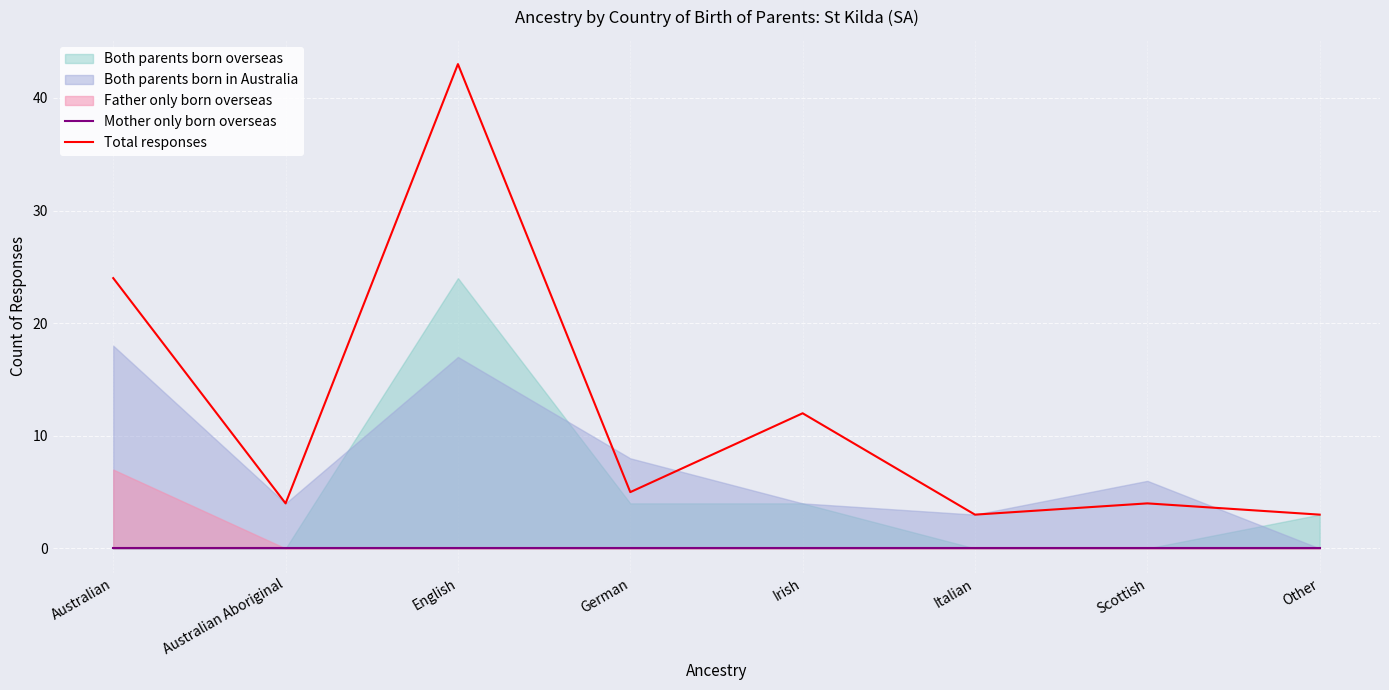

True or false: Mother only born overseas and Total responses intersect in this chart.

False